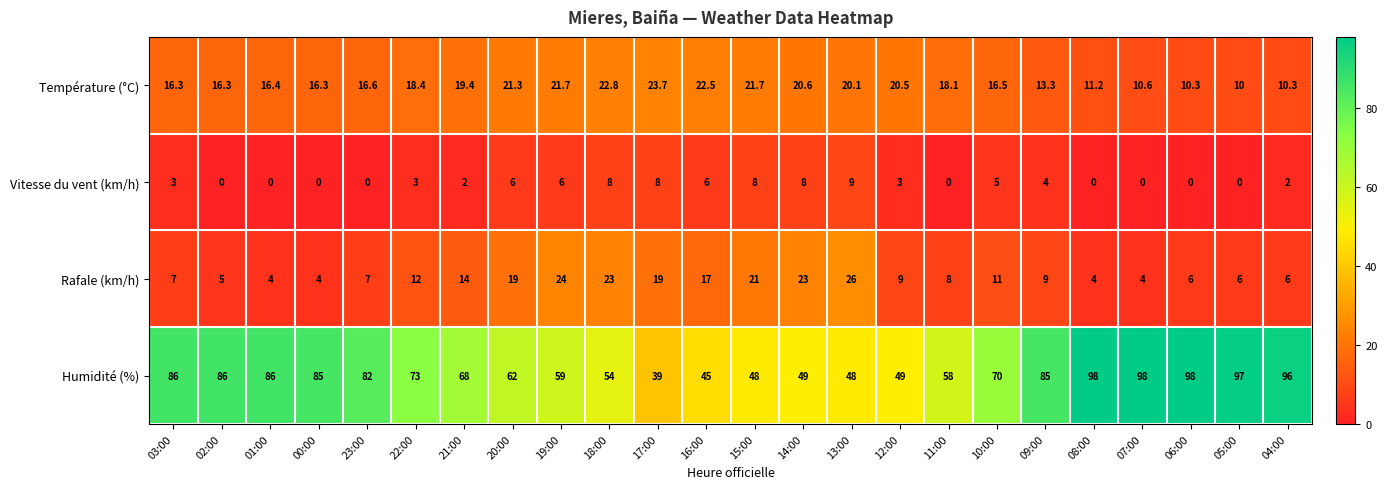

Rank the series by their maximum value, from lowest to highest.

Vitesse du vent (km/h), Température (°C), Rafale (km/h), Humidité (%)